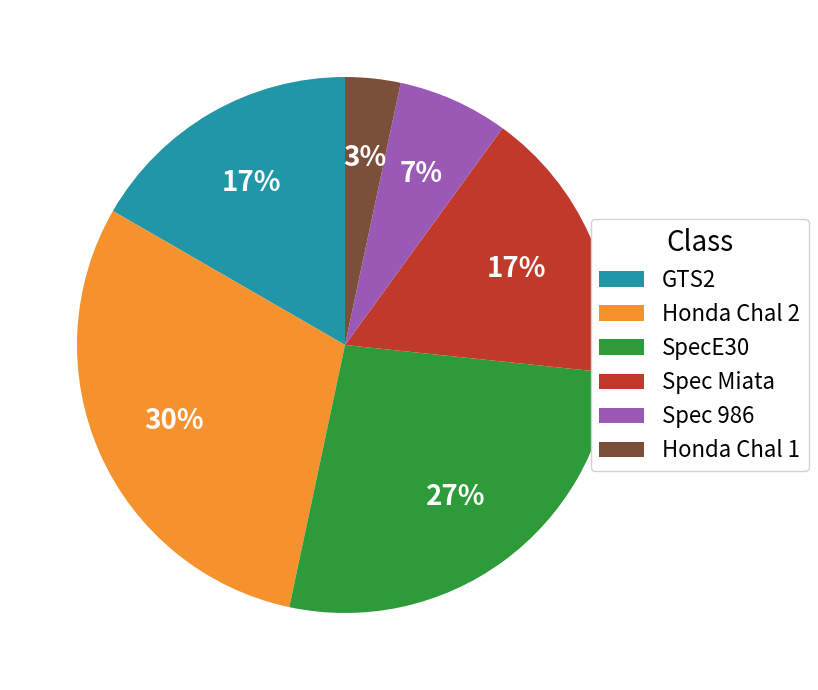

Which has a higher value, Spec Miata or Spec 986?

Spec Miata